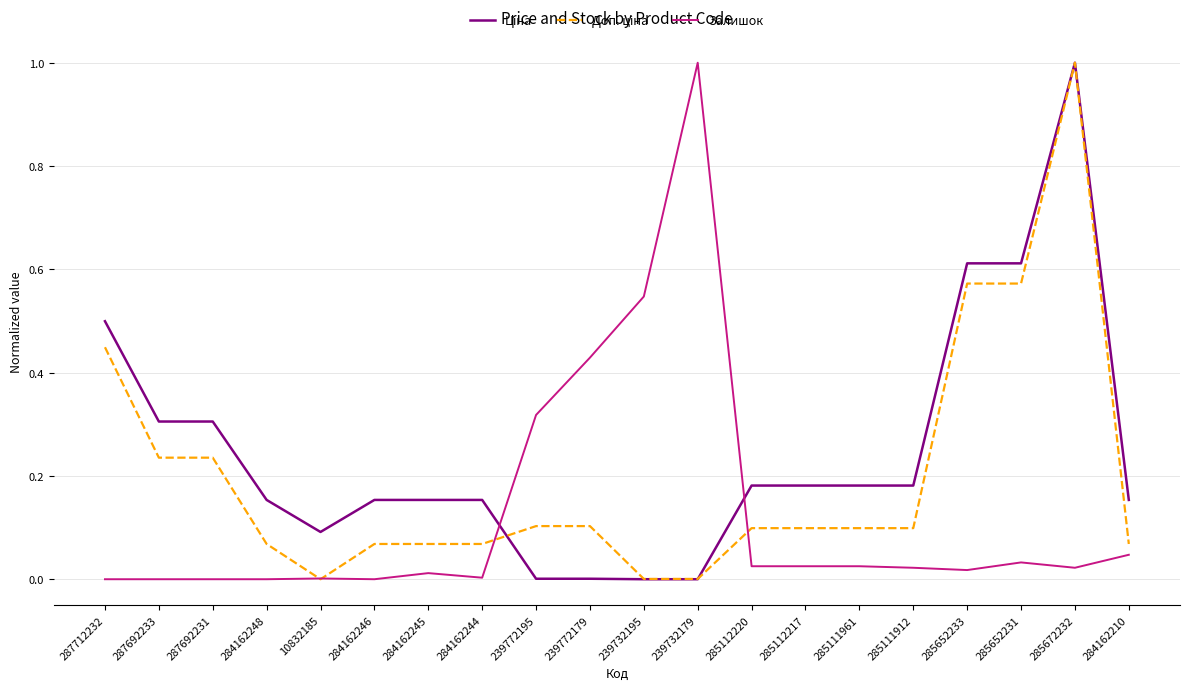

What is the maximum value shown in the chart?

1.0